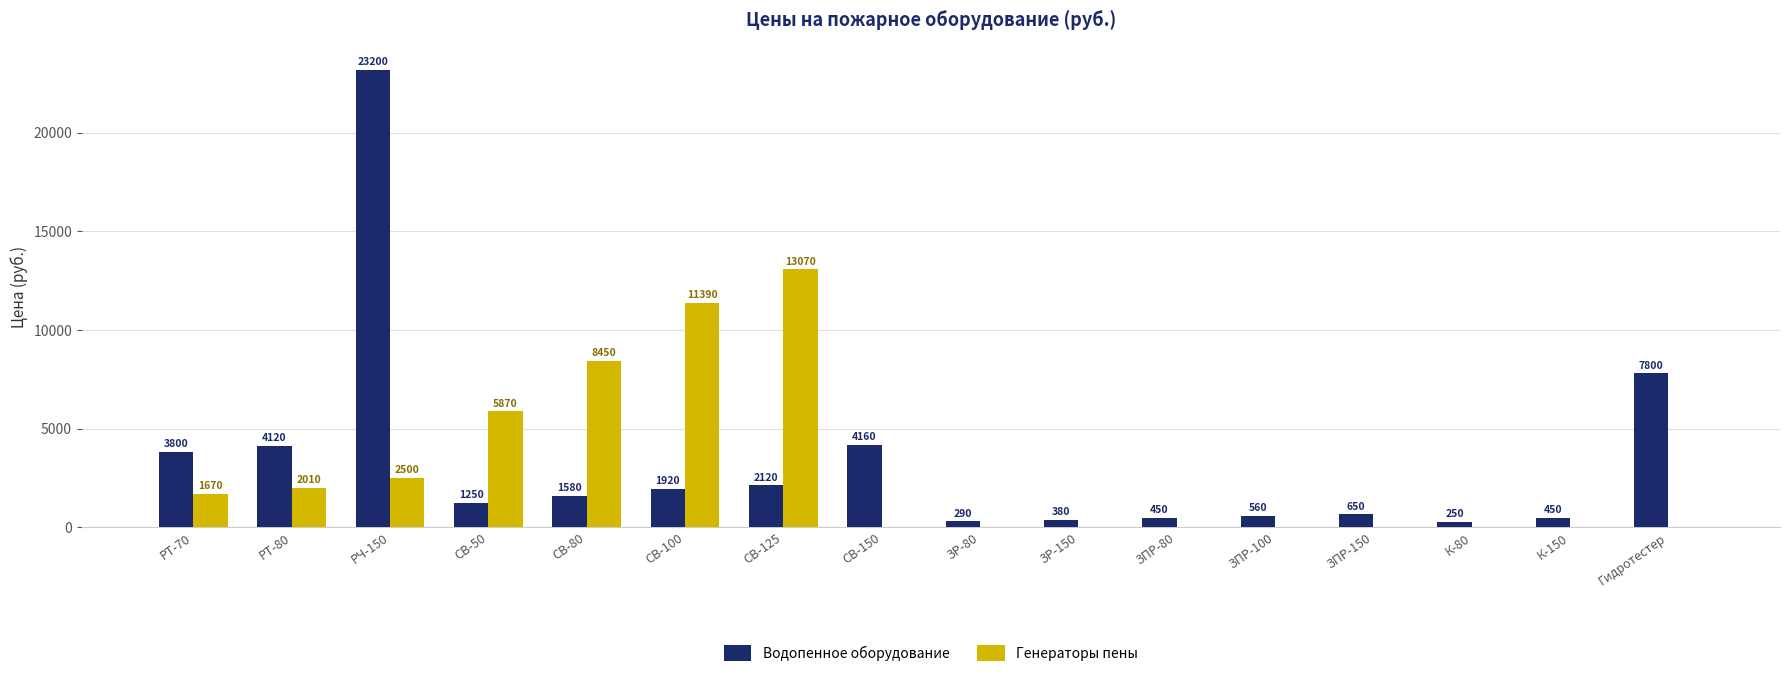

Which series has the largest range (max minus min)?

Водопенное оборудование